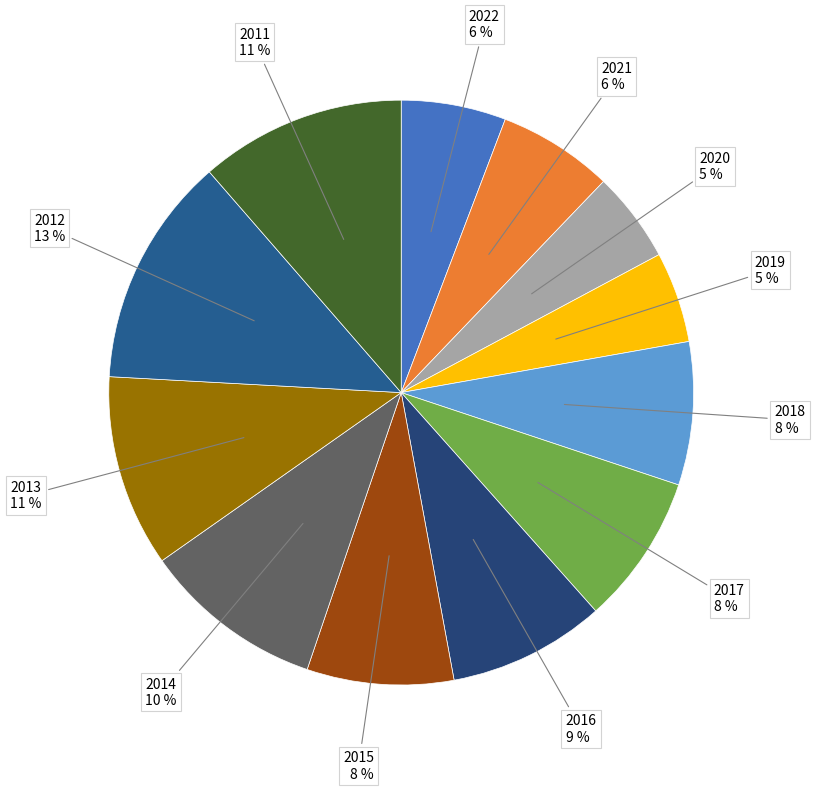

Which category has the biggest portion of the pie?

2012